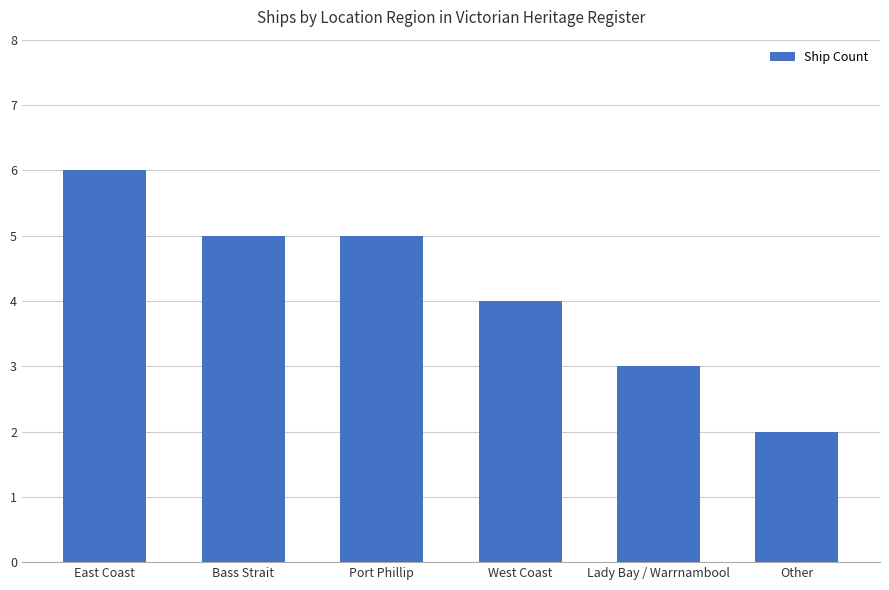

What is the value of the 5th bar from the left?

3